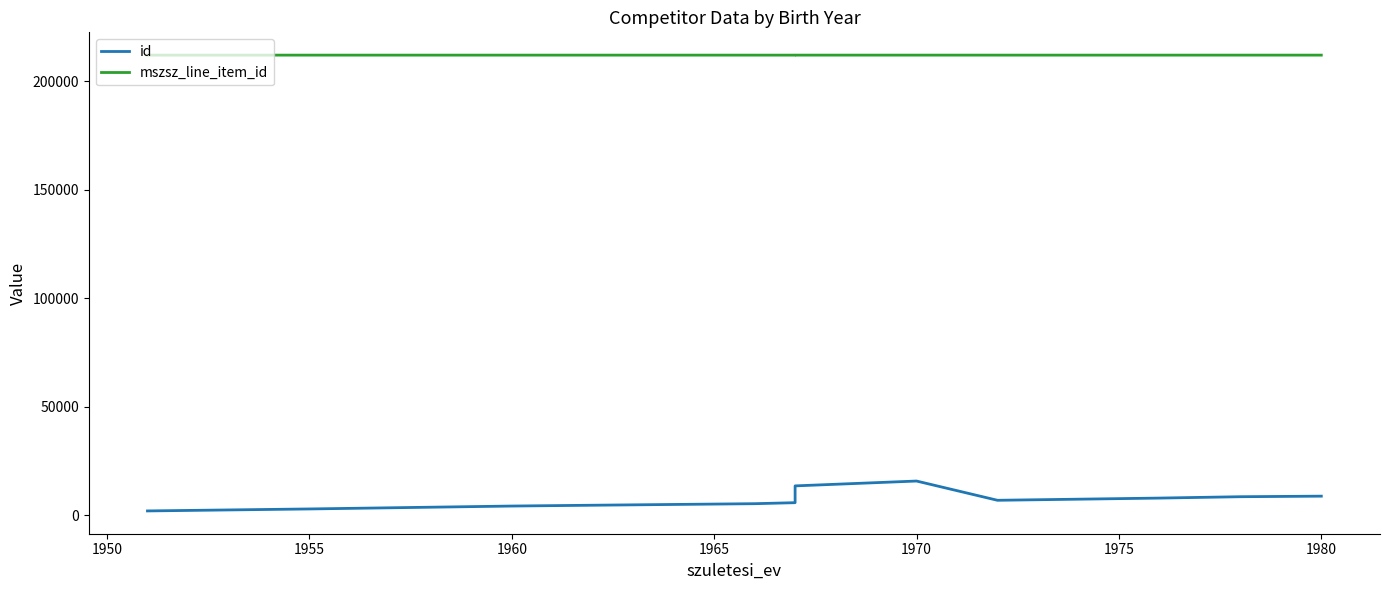

Which category has the highest value in the mszsz_line_item_id series?

1975